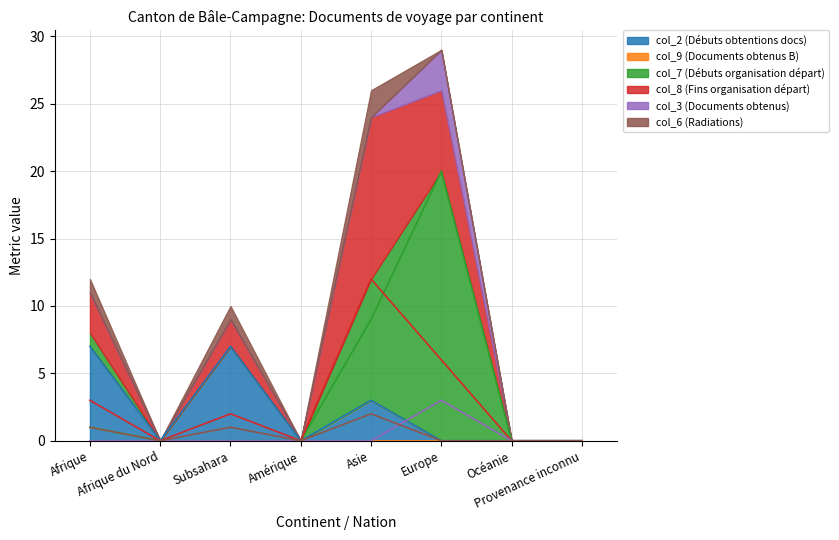

Reading left to right, list all the values displayed in this chart.

col_2 (Débuts obtentions docs): 7	0	7	0	3	0	0	0
col_7 (Débuts organisation départ): 1	0	0	0	9	20	0	0
col_8 (Fins organisation départ): 3	0	2	0	12	6	0	0
col_3 (Documents obtenus): 0	0	0	0	0	3	0	0
col_6 (Radiations): 1	0	1	0	2	0	0	0